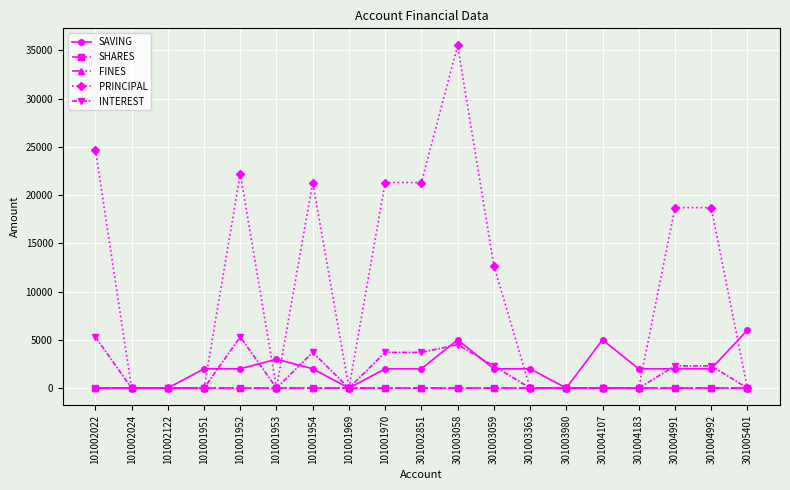

List the labels in order of INTEREST value, smallest first.

101002024, 101002122, 101001951, 101001953, 101001969, 301003363, 301003980, 301004107, 301004183, 301005401, 301003059, 301004991, 301004992, 101001954, 101001970, 301002851, 301003058, 101002022, 101001952